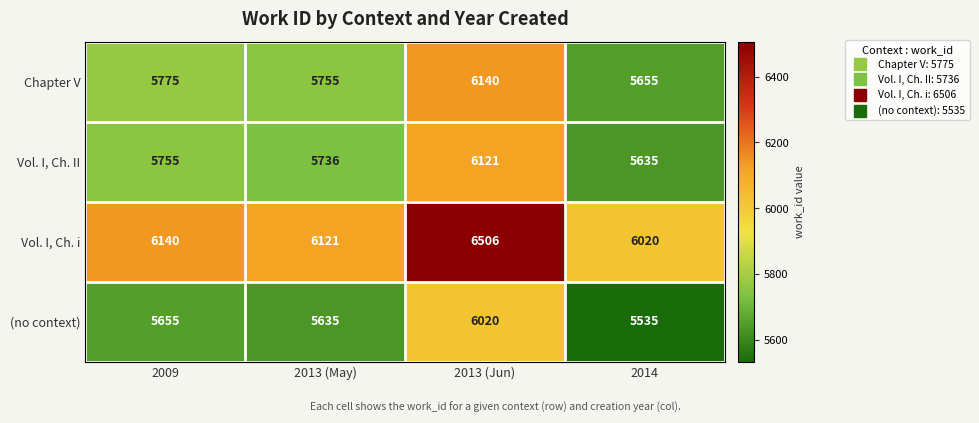

Rank the categories by Vol. I, Ch. i value from highest to lowest.

2013 (Jun), 2009, 2013 (May), 2014